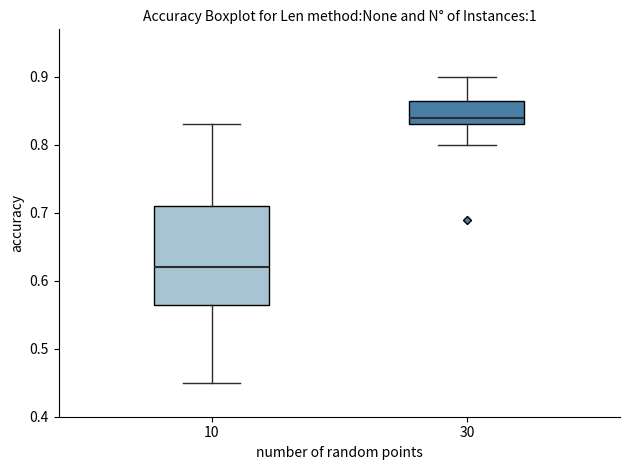

Where is the upper edge of the box at x = 30 on the y-axis? The values are not printed on the chart, so give them approximately, as read against the axis.

0.87